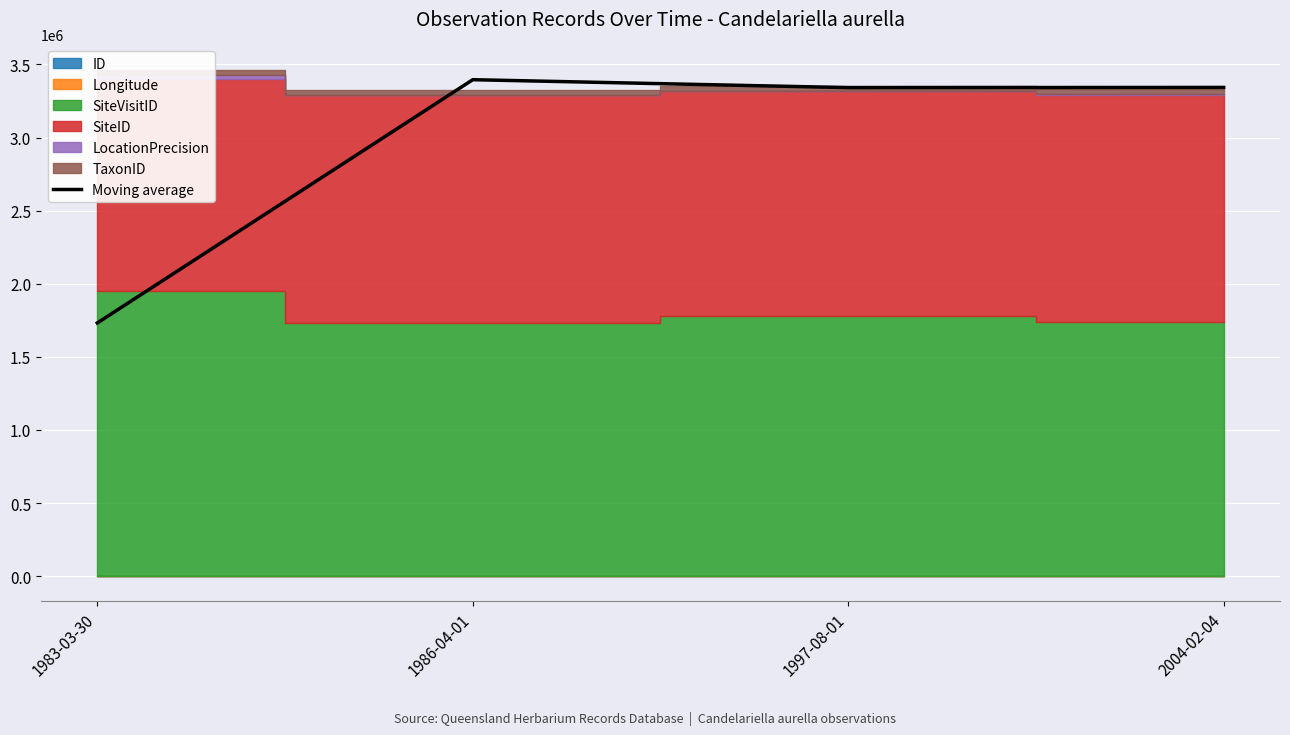

What is the sum of the values at 1983-03-30 and 1997-08-01?

5072827.3